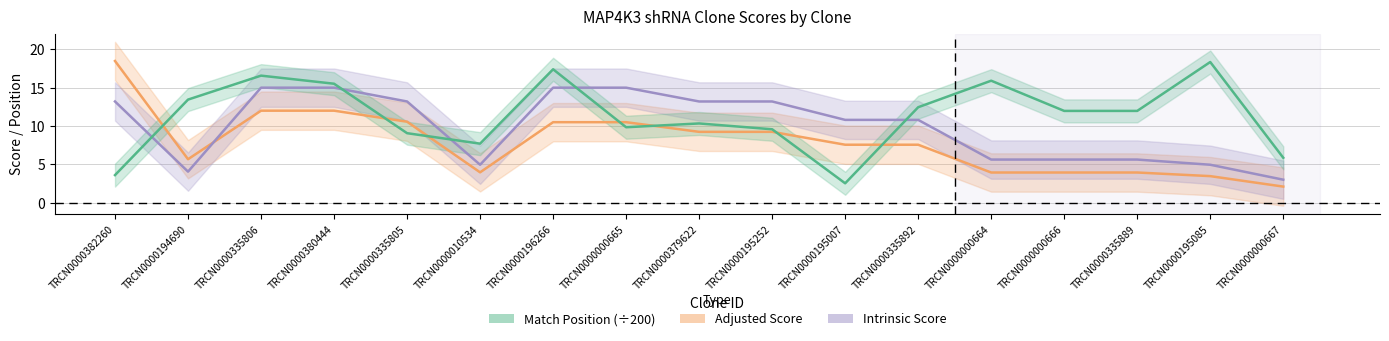

At how many categories does at least one series exceed 7?

16